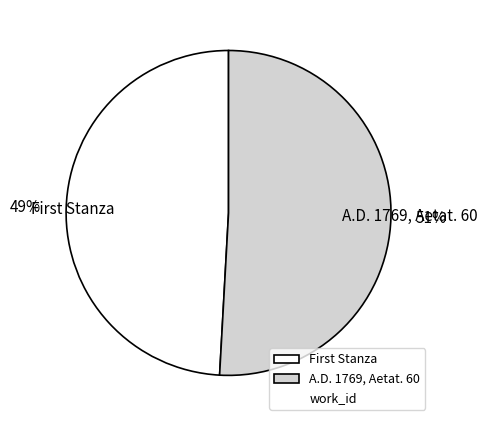

What is the smallest slice in the pie chart?

First Stanza